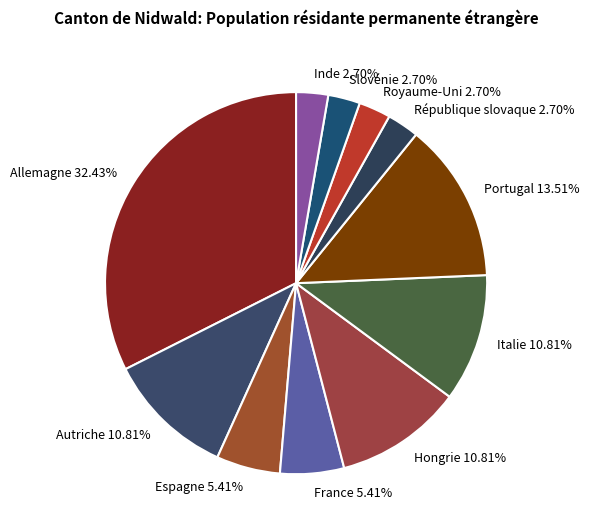

What is the largest slice in the pie chart?

Allemagne 32.43%